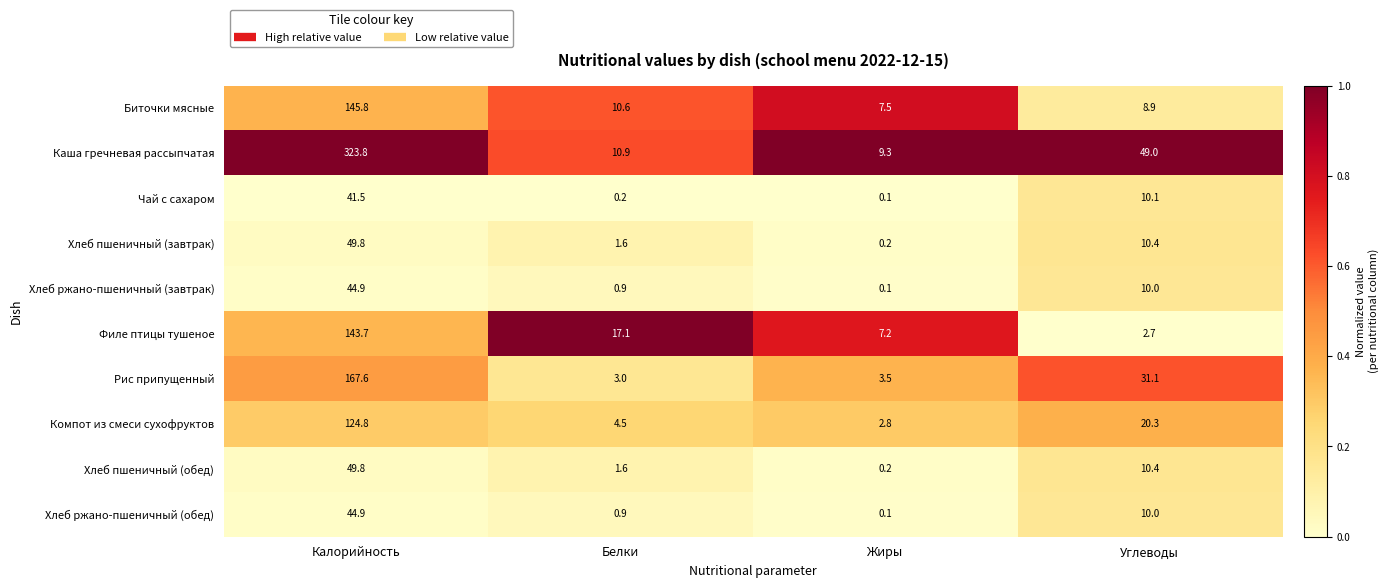

At which label does Хлеб пшеничный (завтрак) first exceed 10?

Калорийность